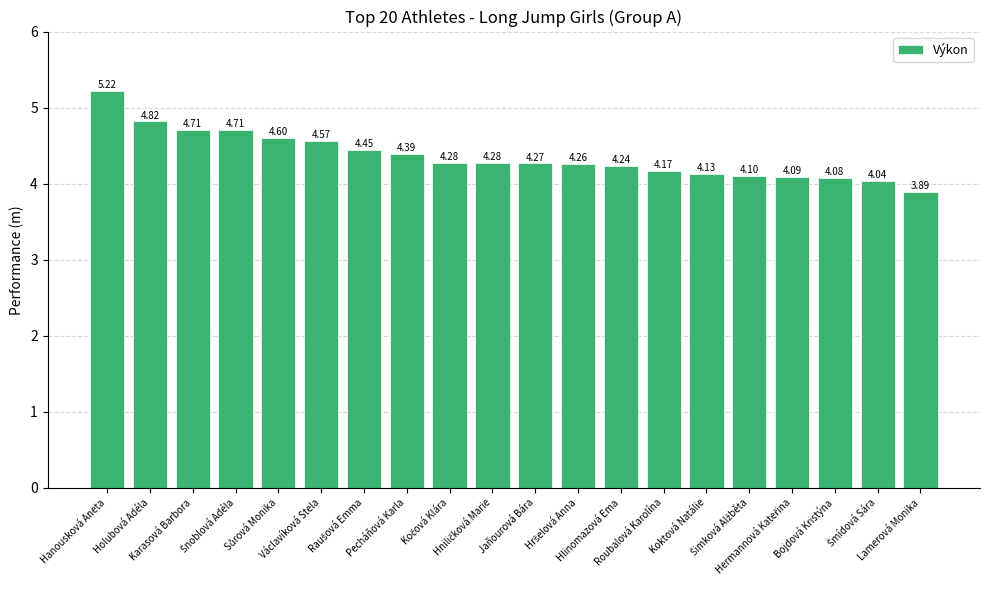

What is the average value?

4.4